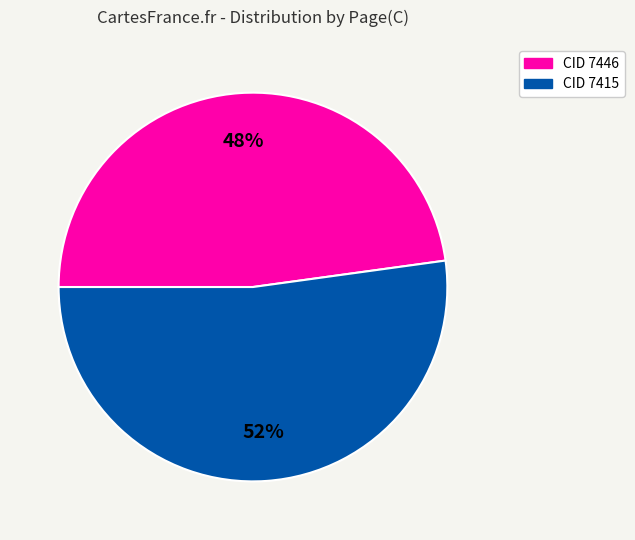

To the nearest percent, what portion does CID 7415 represent?

52%